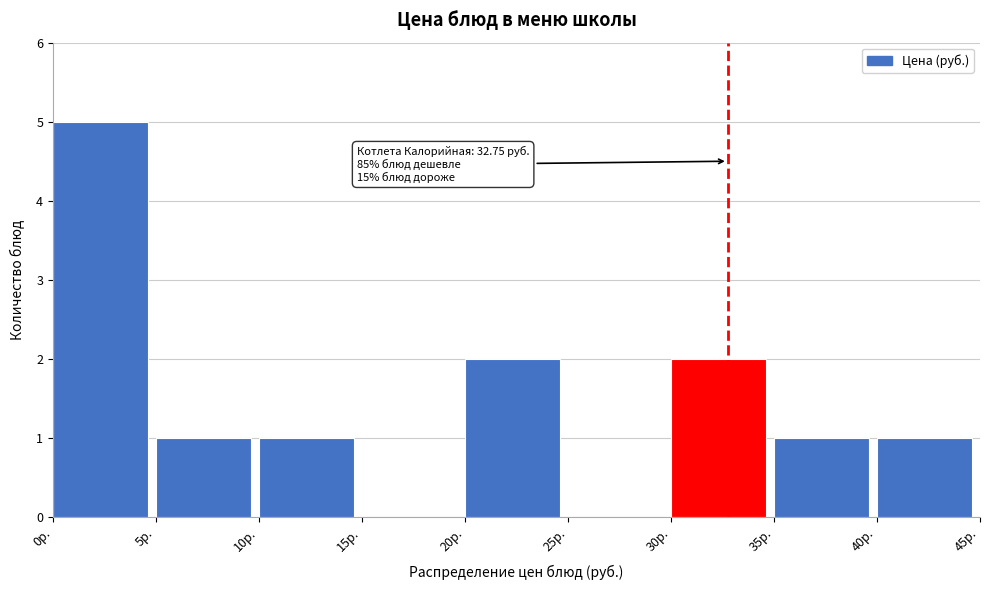

Which range on the x-axis has the tallest bar?

0 to 5